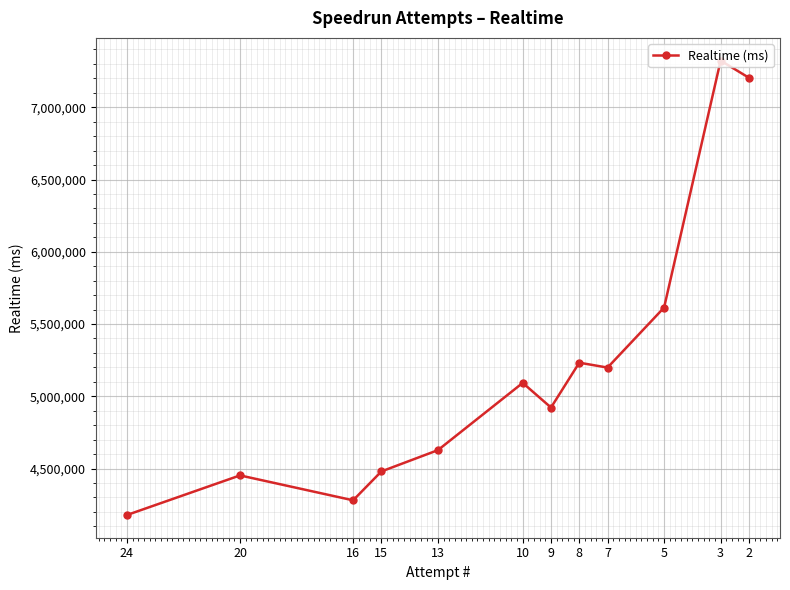

What is the sum of all values?

62606744